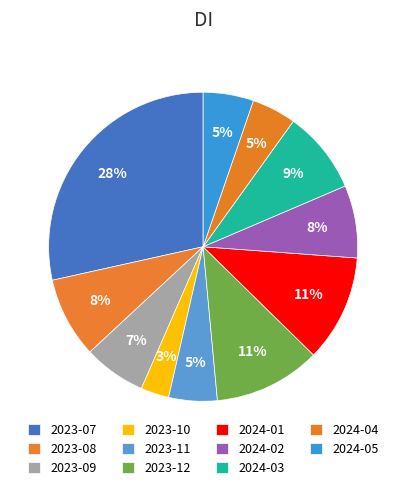

What is the change in value from 2023-10 to 2024-01?

+39